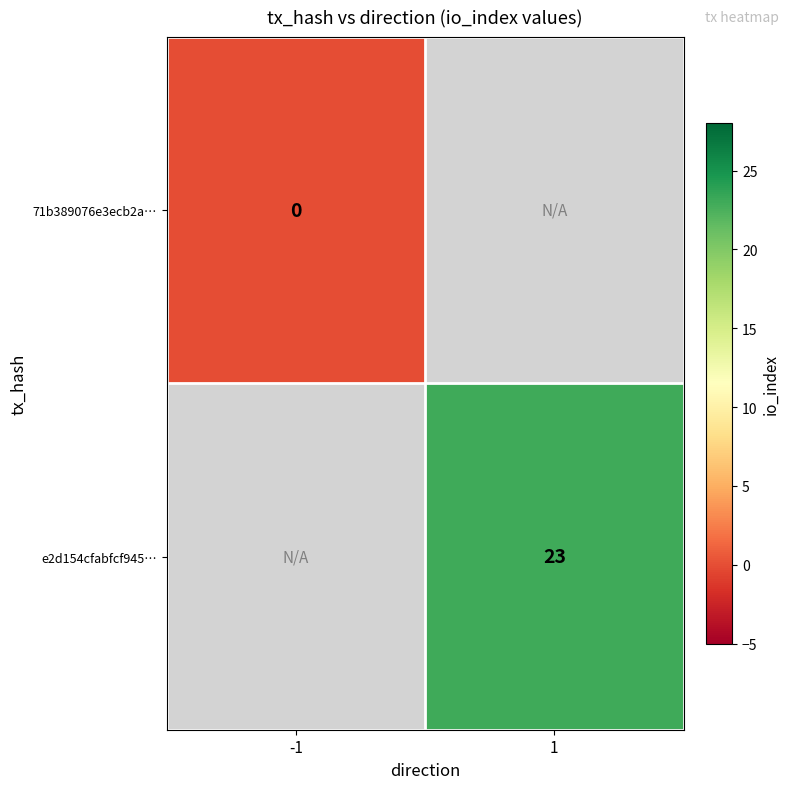

The value of e2d154cfabfcf945… at 1 is 14. True or false?

False